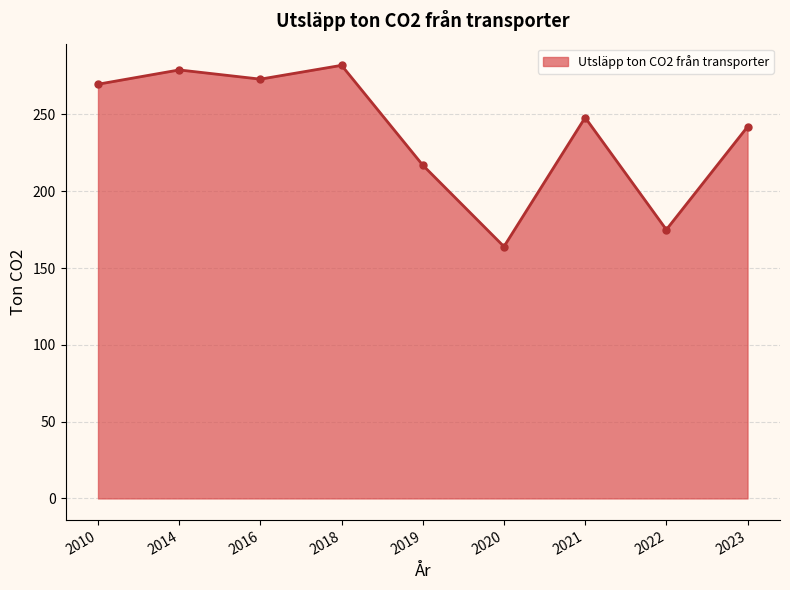

What is the value of the 3rd point from the left?

273.0